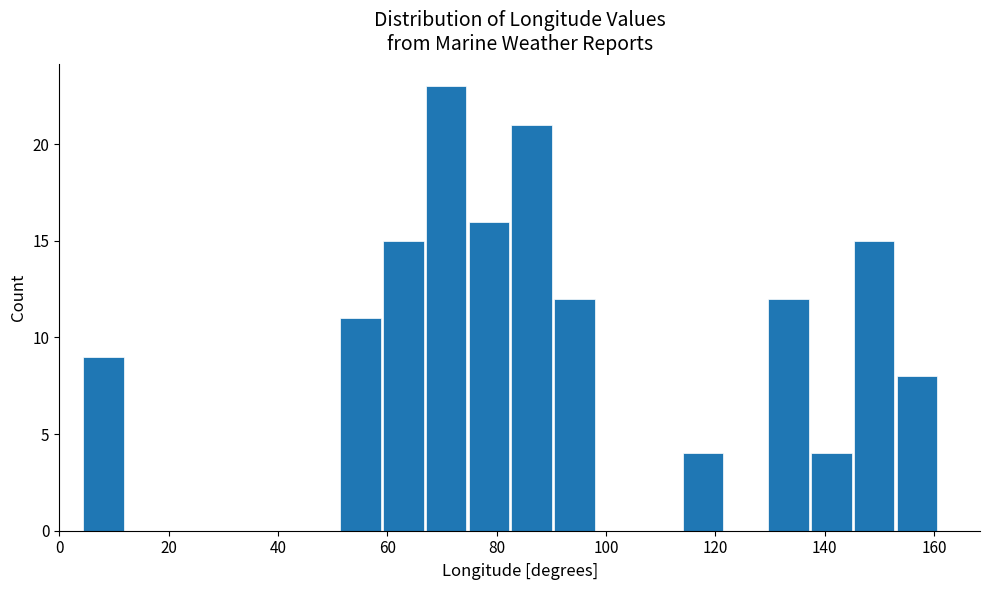

Read against the x-axis, roughly where is the centre of the tallest bar?

70